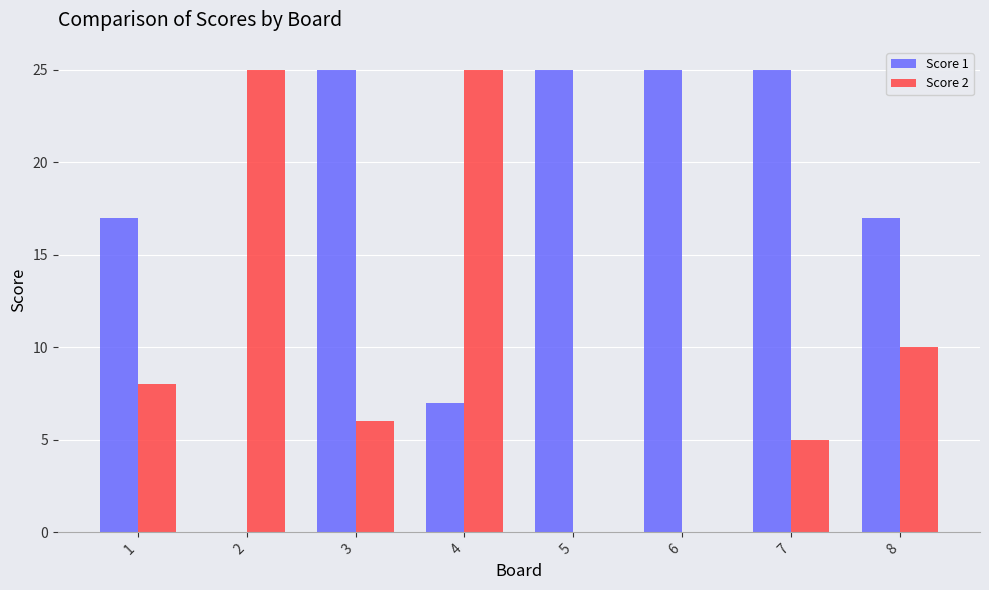

What is the sum of all Score 1 values?

141